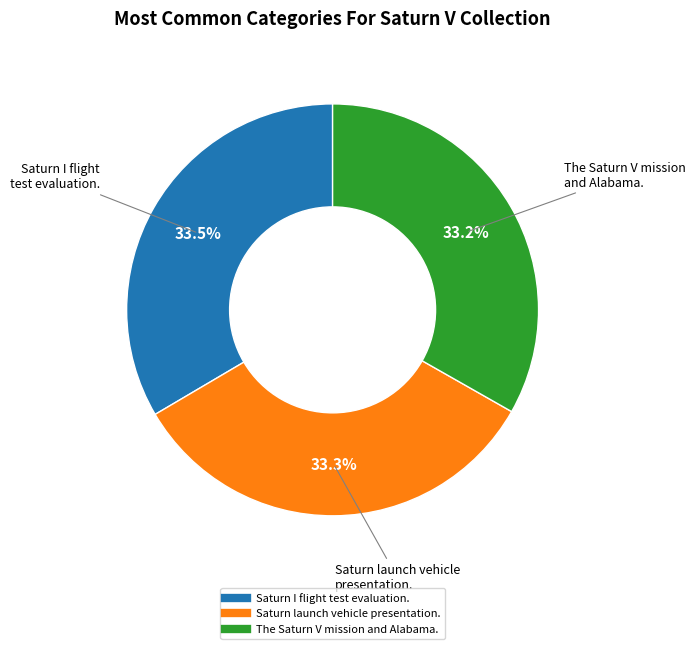

Is it true that Saturn launch vehicle presentation. is 33% of the pie?

True